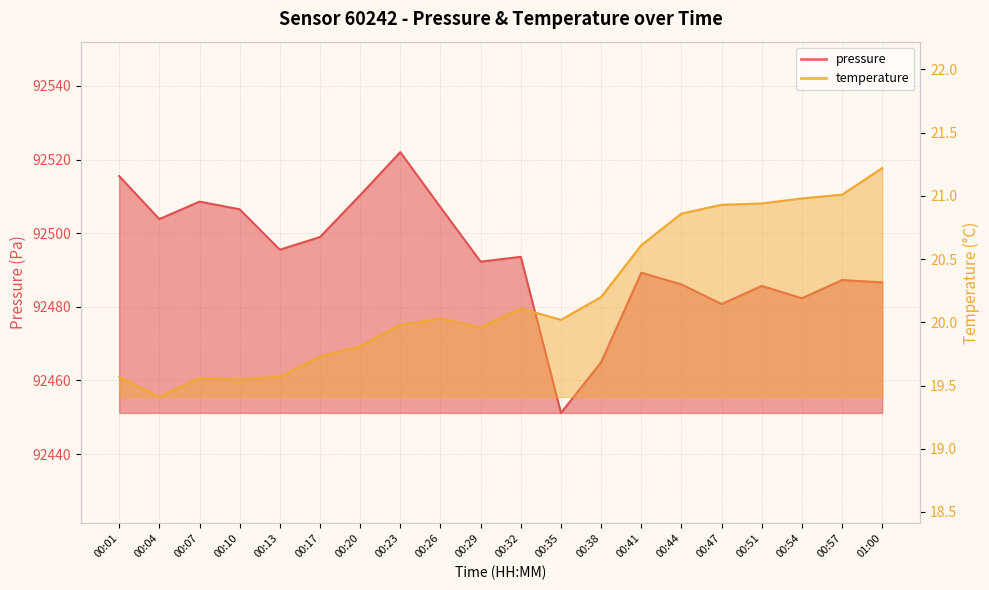

At which category does the chart reach its peak across all series?

00:23